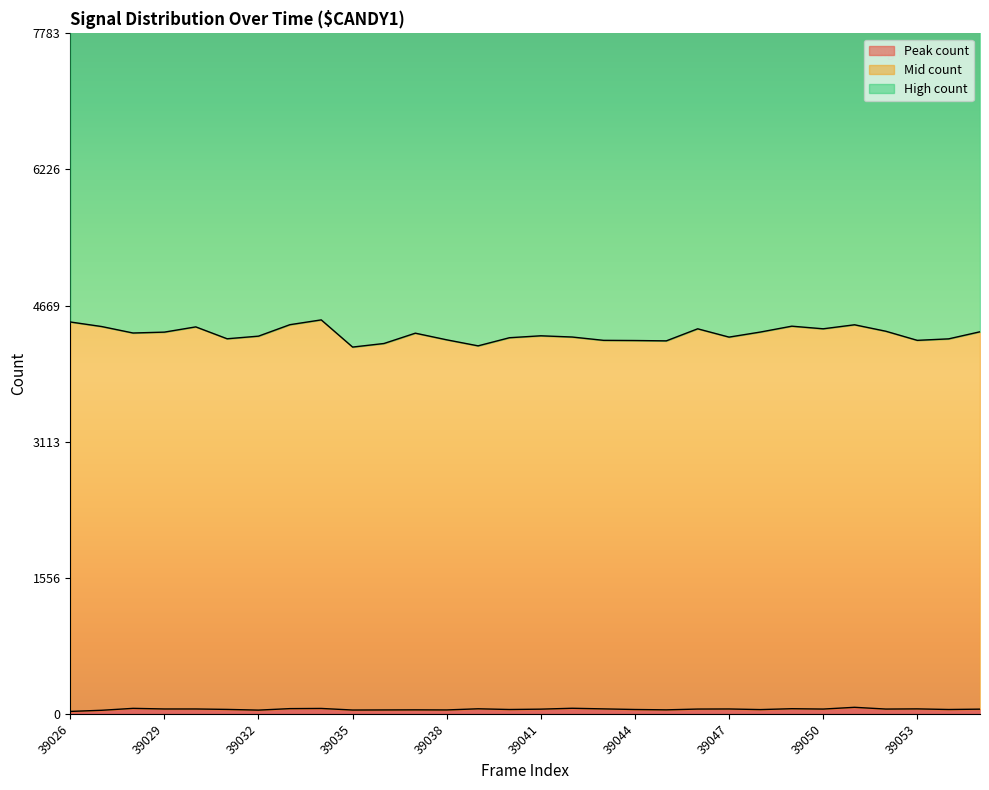

Between 39032 and 39042, which series saw the biggest shift?

Peak count